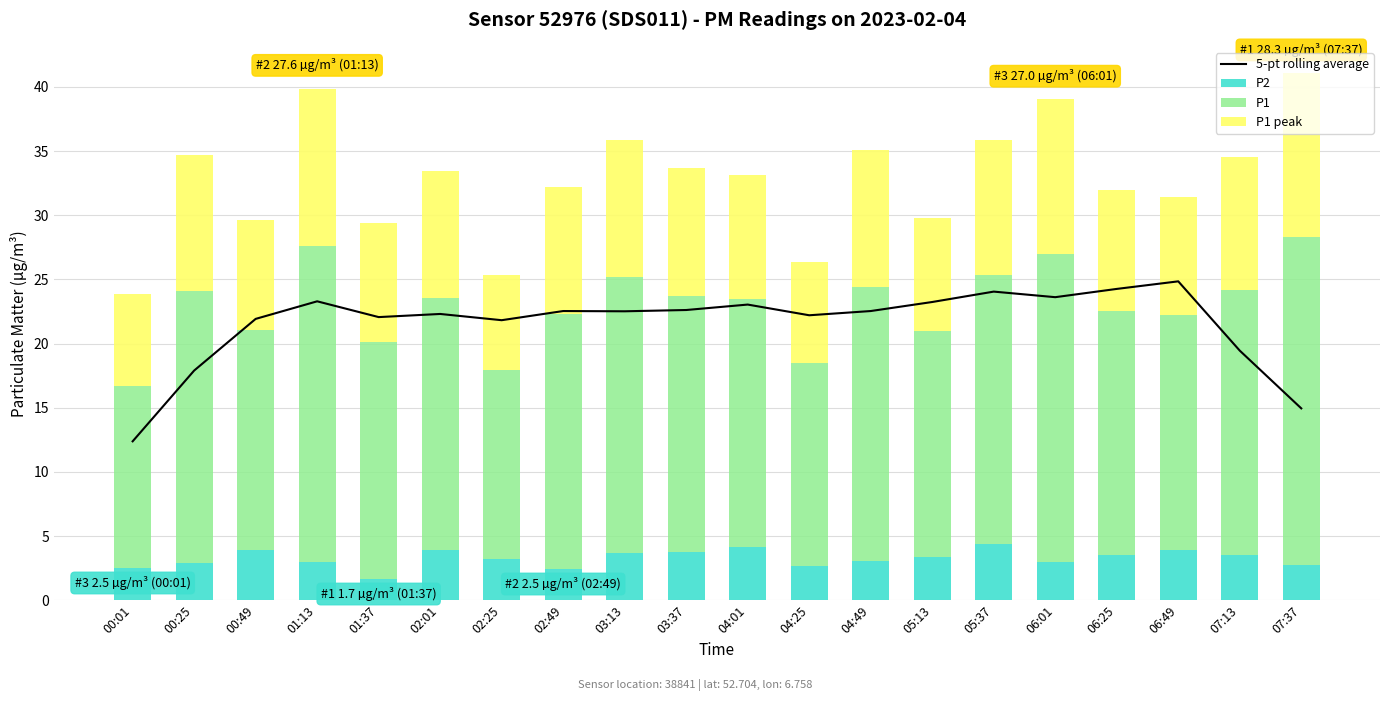

What is the label of the 1st bar from the left?

00:01